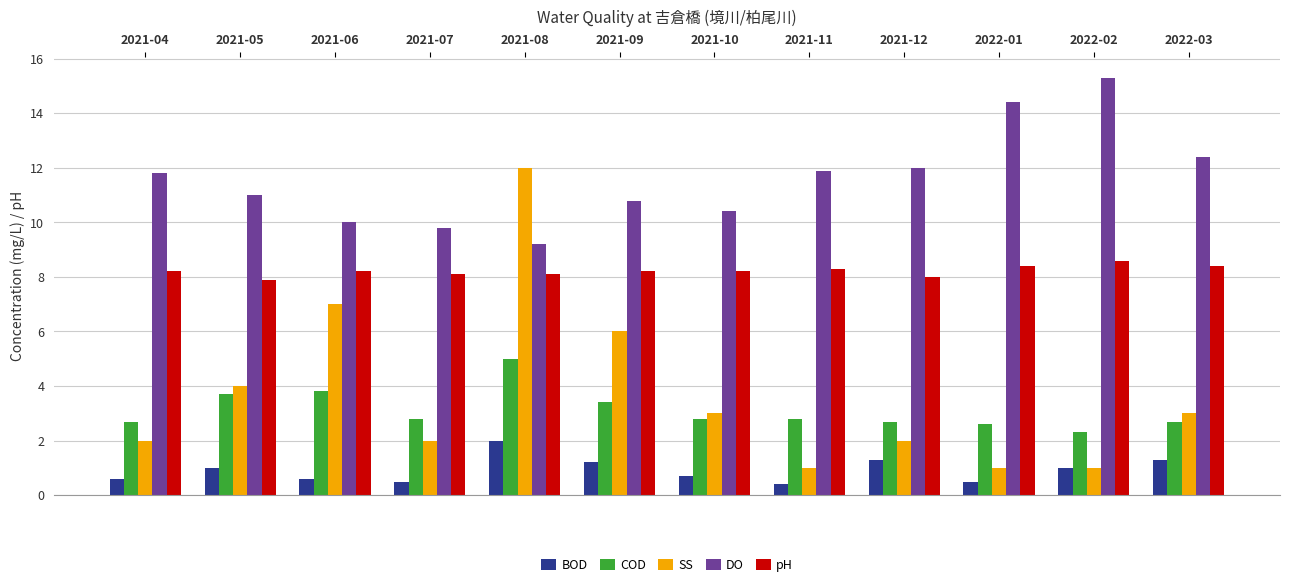

What is the label of the 12th bar from the right?

2021-04